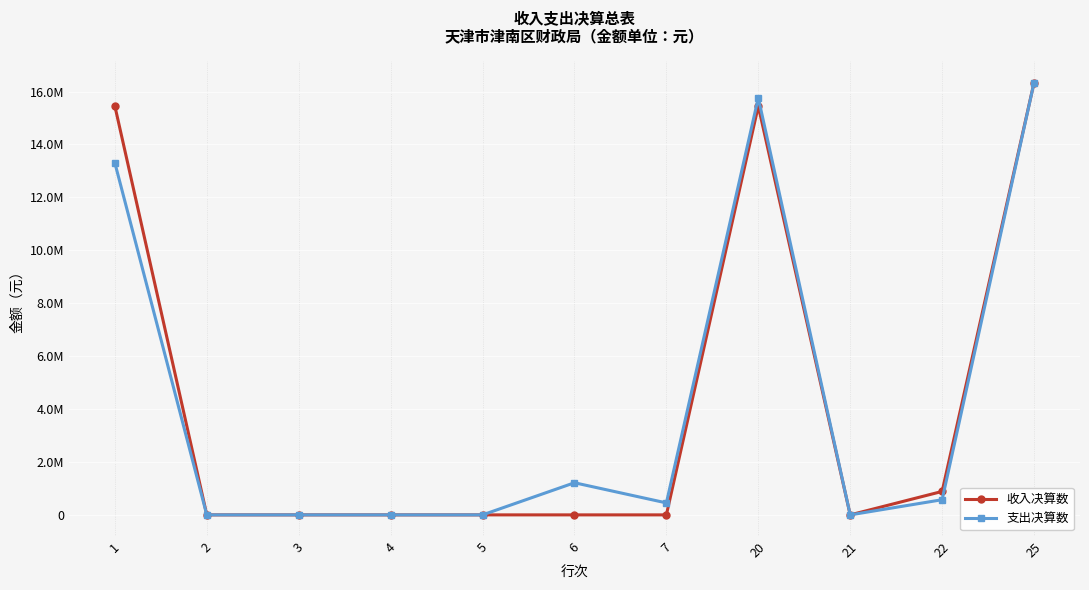

What are all the series names shown in the legend?

收入决算数, 支出决算数